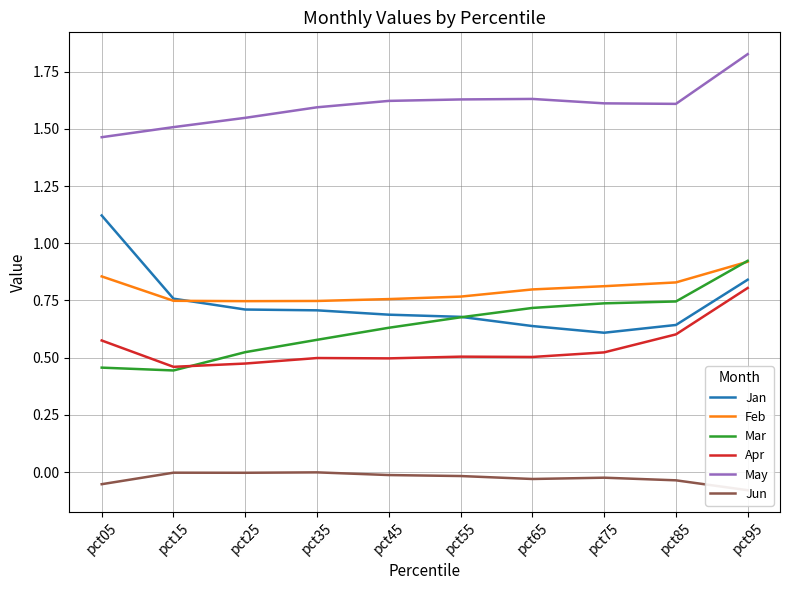

In Jun, how many points are lower than both neighbors (excluding endpoints)?

2